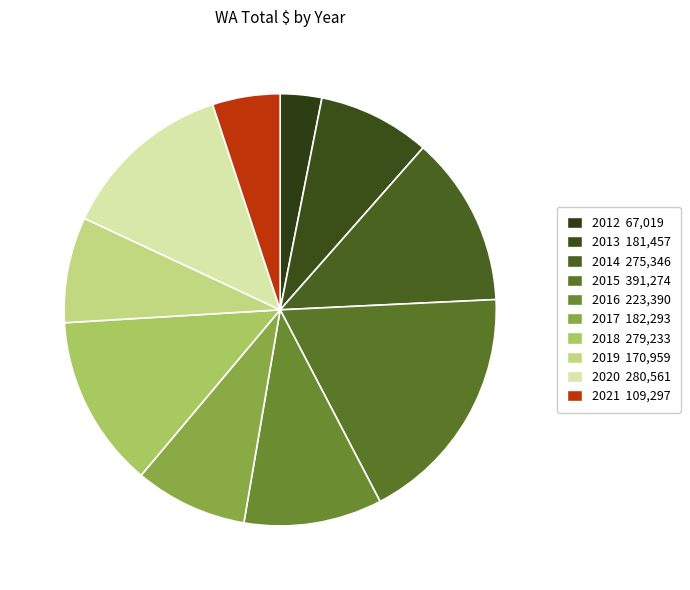

Does any single category account for the majority?

No